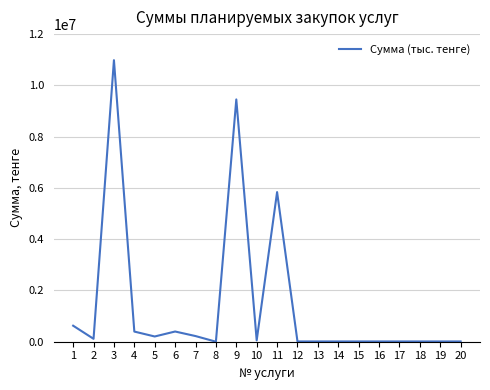

Which category has the highest value across all series?

3